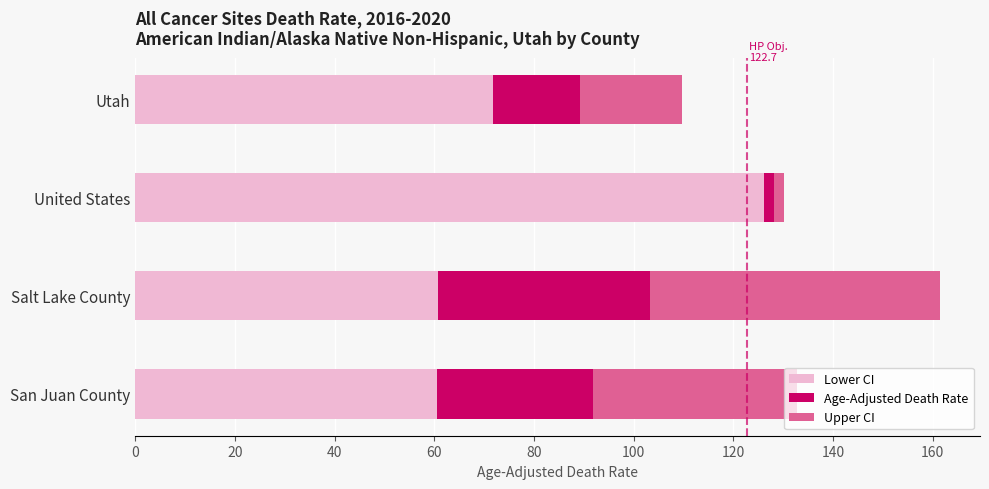

Read the Lower CI value at San Juan County.

60.6